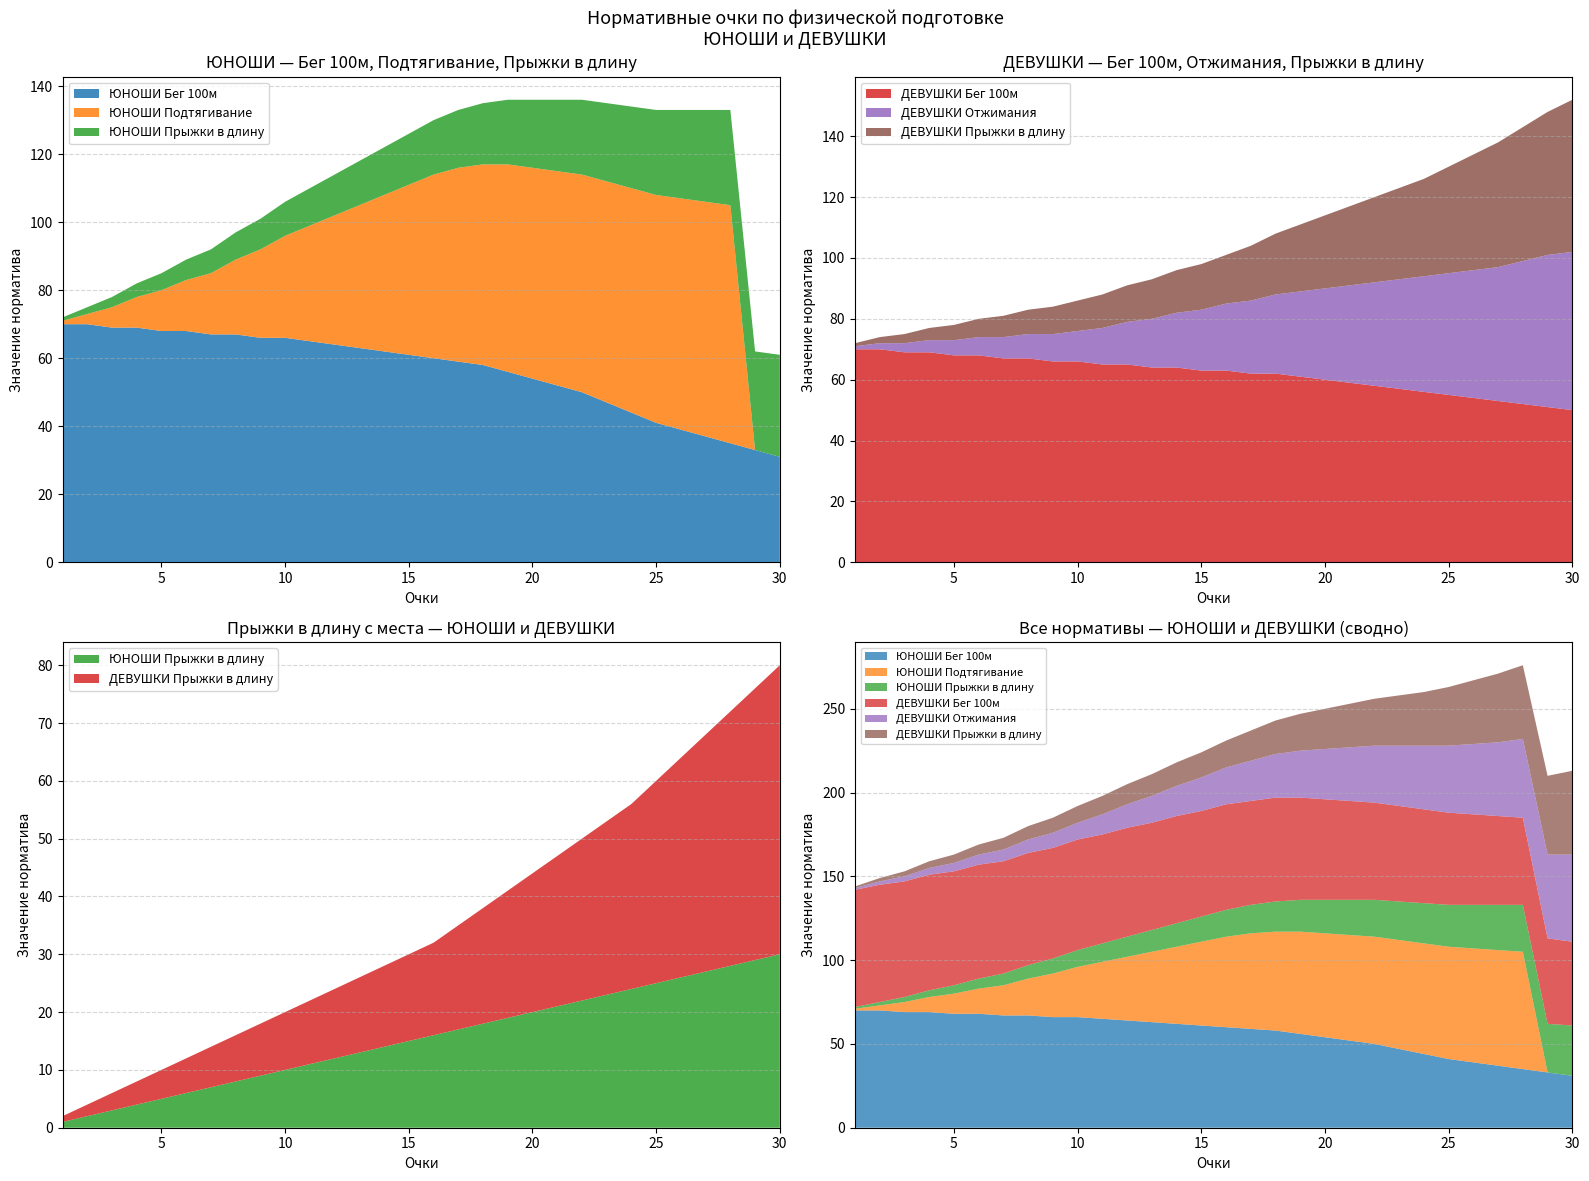

Reading left to right, what are all the values shown in this chart?

ЮНОШИ Бег 100м (очки): 70	70	69	69	68	68	67	67	66	66	65	64	63	62	61	60	59	58	56	54	52	50	47	44	41	39	37	35	33	31
ЮНОШИ Подтягивание (очки): 1	3	6	9	12	15	18	22	26	30	34	38	42	46	50	54	57	59	61	62	63	64	65	66	67	68	69	70	0	0
ЮНОШИ Прыжки в длину (очки): 1	2	3	4	5	6	7	8	9	10	11	12	13	14	15	16	17	18	19	20	21	22	23	24	25	26	27	28	29	30
ДЕВУШКИ Бег 100м (очки): 70	70	69	69	68	68	67	67	66	66	65	65	64	64	63	63	62	62	61	60	59	58	57	56	55	54	53	52	51	50
ДЕВУШКИ Отжимания (очки): 1	2	3	4	5	6	7	8	9	10	12	14	16	18	20	22	24	26	28	30	32	34	36	38	40	42	44	47	50	52
ДЕВУШКИ Прыжки в длину (очки): 1	2	3	4	5	6	7	8	9	10	11	12	13	14	15	16	18	20	22	24	26	28	30	32	35	38	41	44	47	50